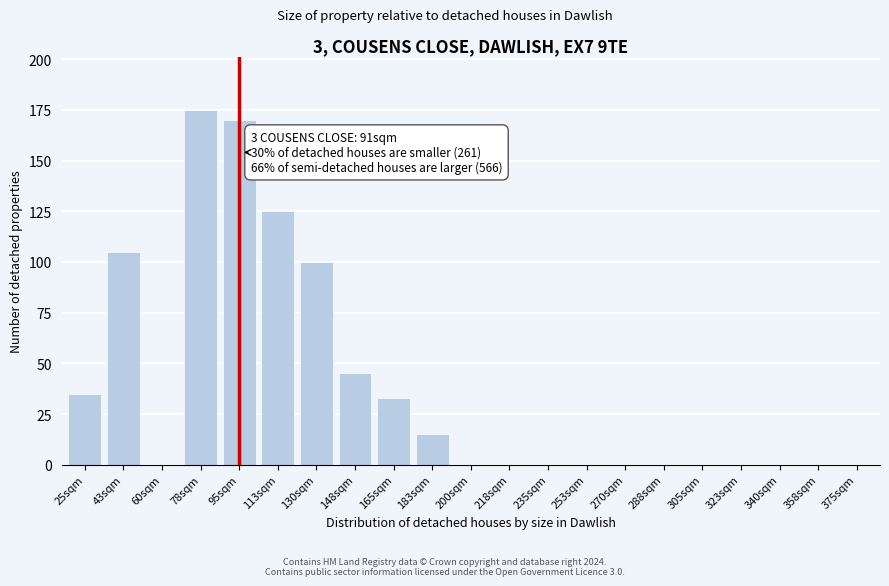

Reading left to right, transcribe all the data shown in this chart.

25sqm=35	43sqm=105	60sqm=0	78sqm=175	95sqm=170	113sqm=125	130sqm=100	148sqm=45	165sqm=33	183sqm=15	200sqm=0	218sqm=0	235sqm=0	253sqm=0	270sqm=0	288sqm=0	305sqm=0	323sqm=0	340sqm=0	358sqm=0	375sqm=0